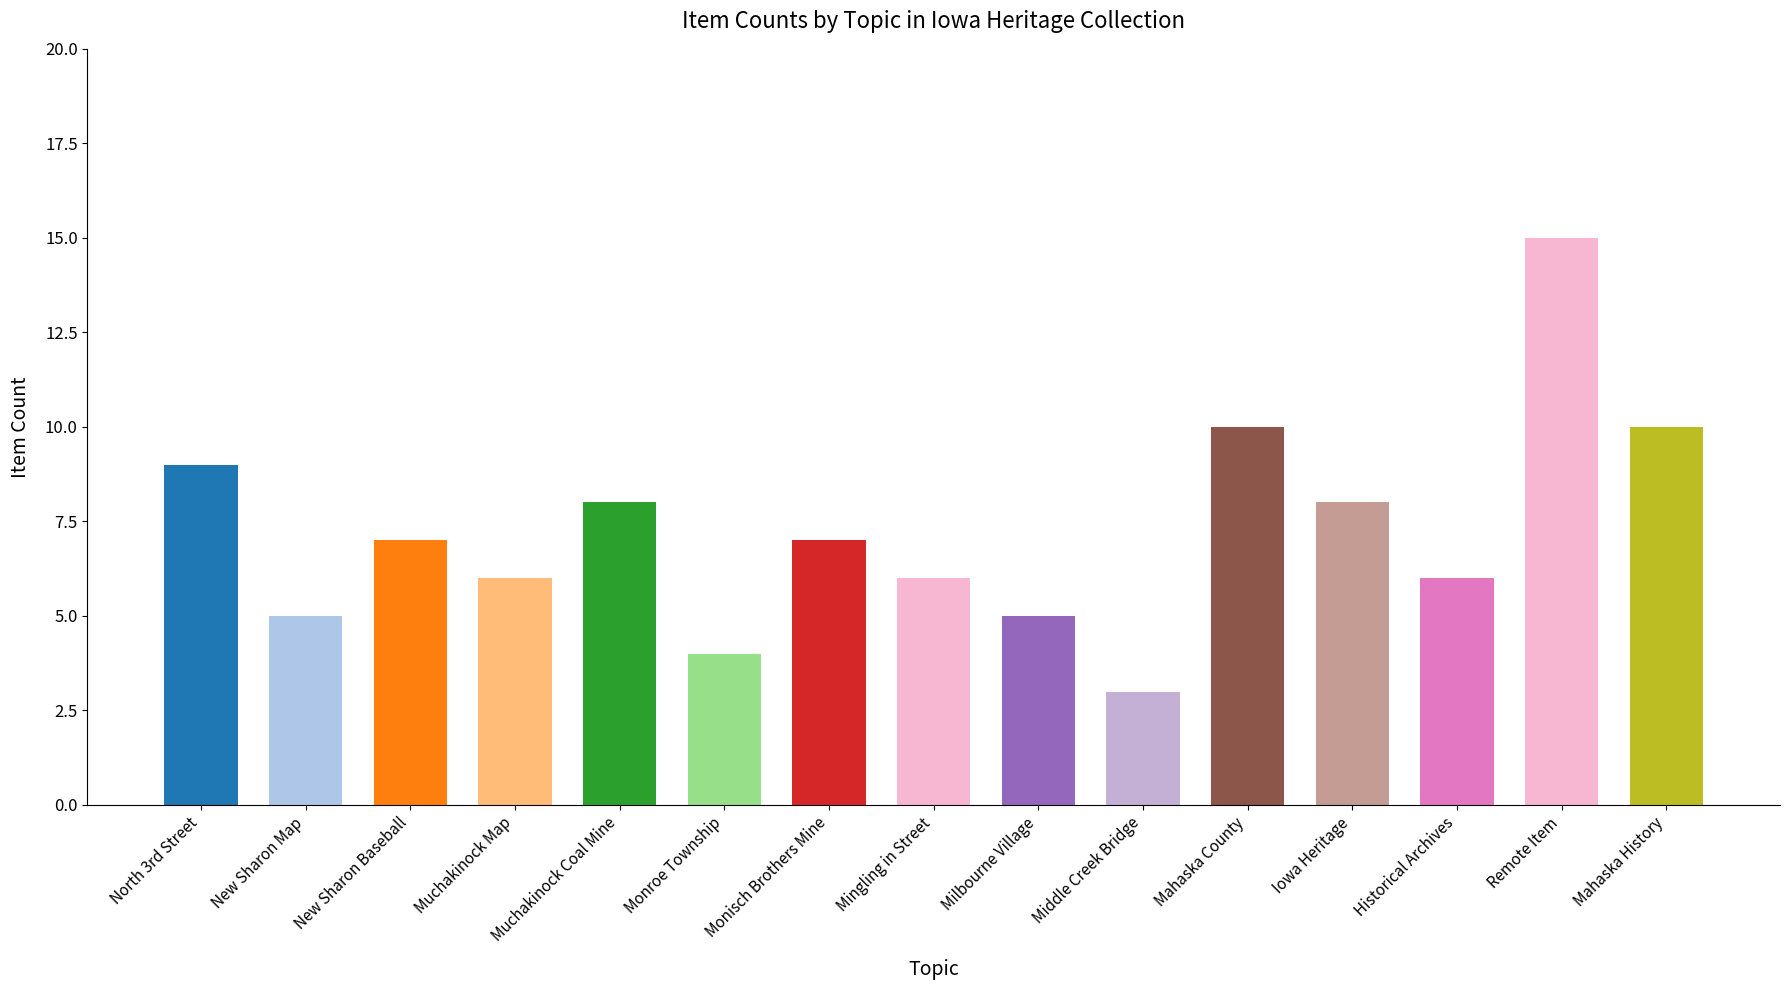

How many values are below 7?

7